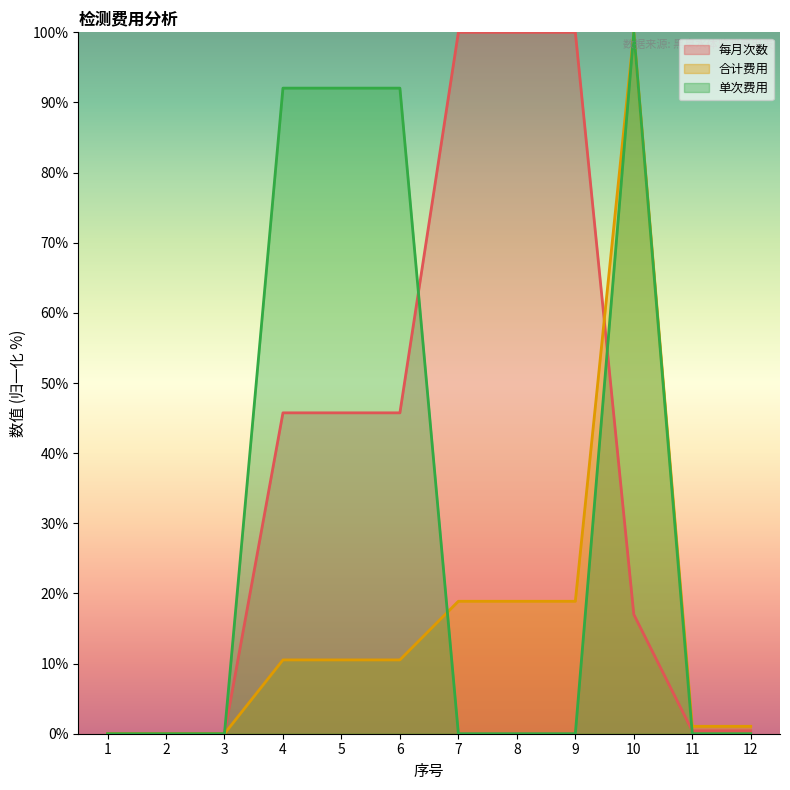

Which series has the largest total across all categories?

每月次数